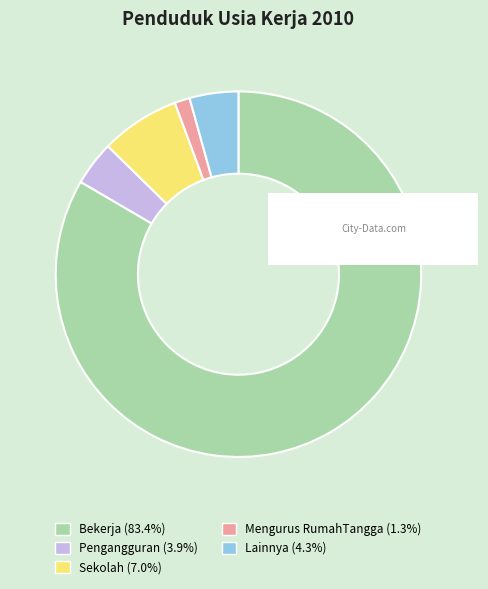

Is it true that Mengurus RumahTangga is 1% of the pie?

True